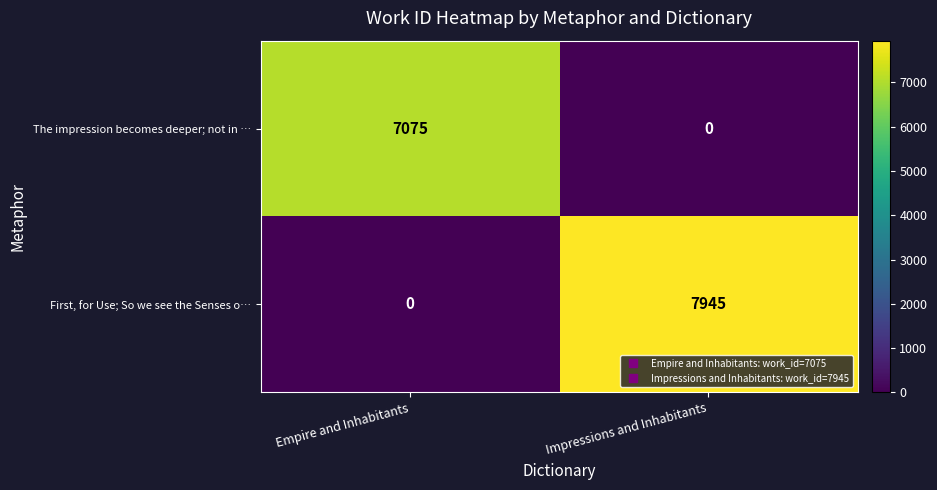

The value of The impression becomes deeper; not in … at Empire and Inhabitants is 7075. True or false?

True